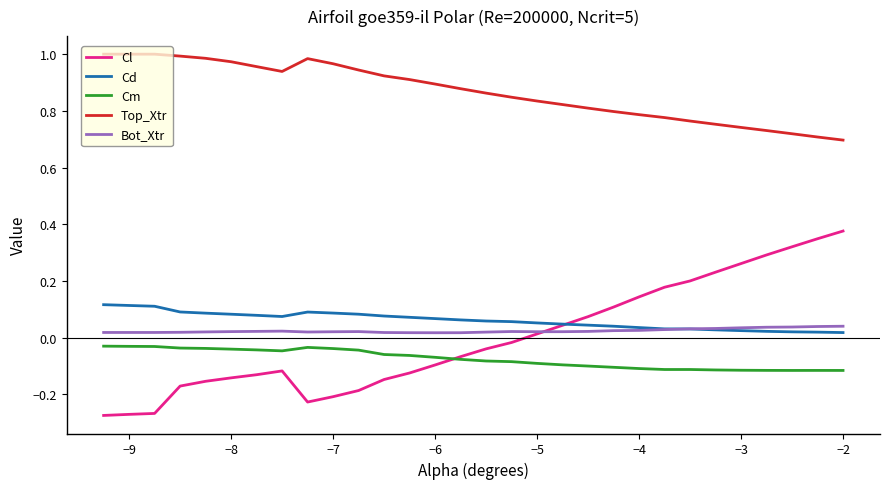

Which series has the largest range (max minus min)?

Cl